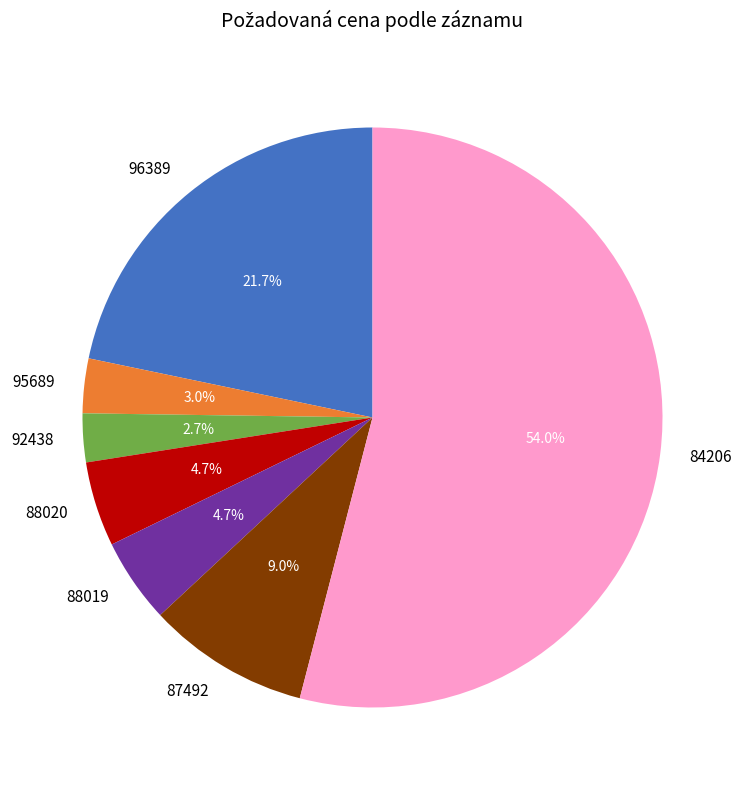

The 95689 slice represents 9% of the pie. True or false?

False